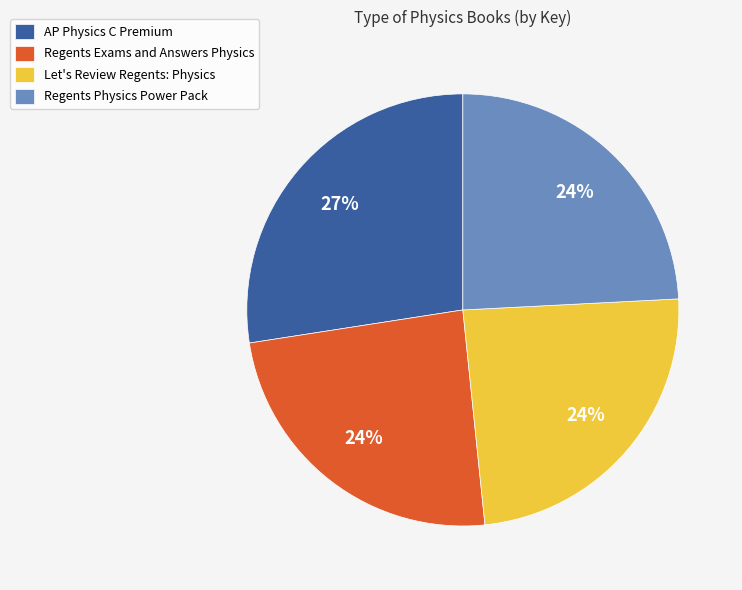

To the nearest percent, what portion does Regents Physics Power Pack represent?

24%